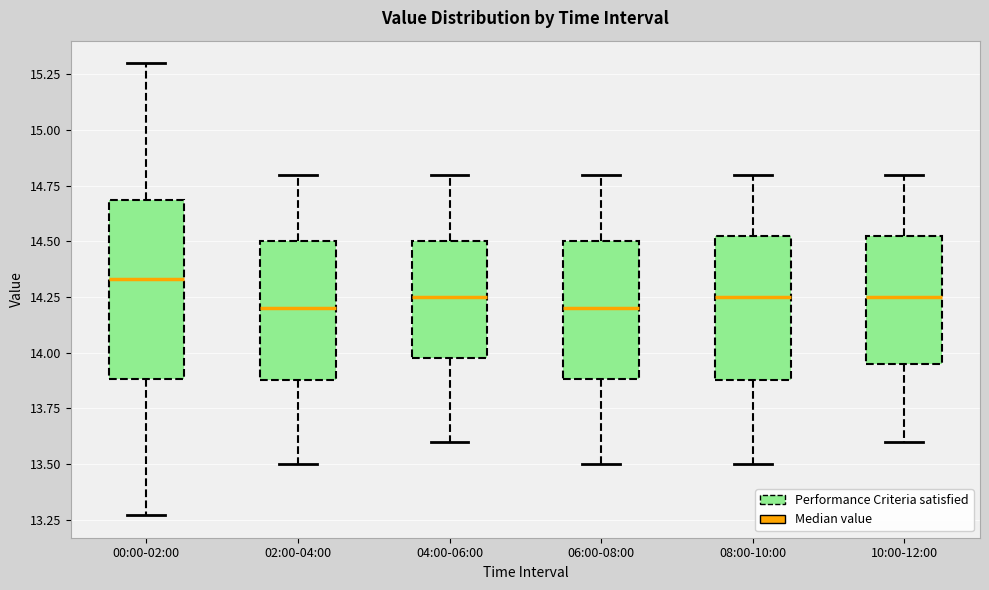

Where does the upper whisker of the box for 06:00-08:00 end on the y-axis? The values are not printed on the chart, so give them approximately, as read against the axis.

14.80